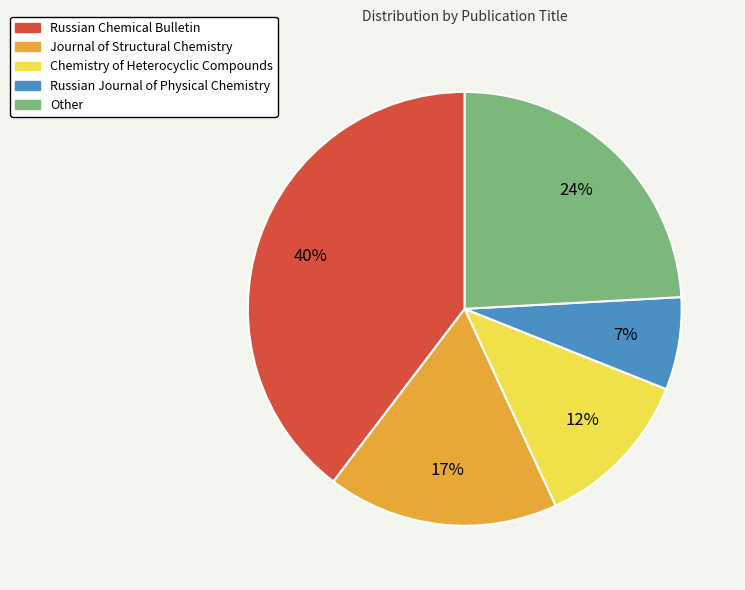

Is Other the majority of the pie?

No